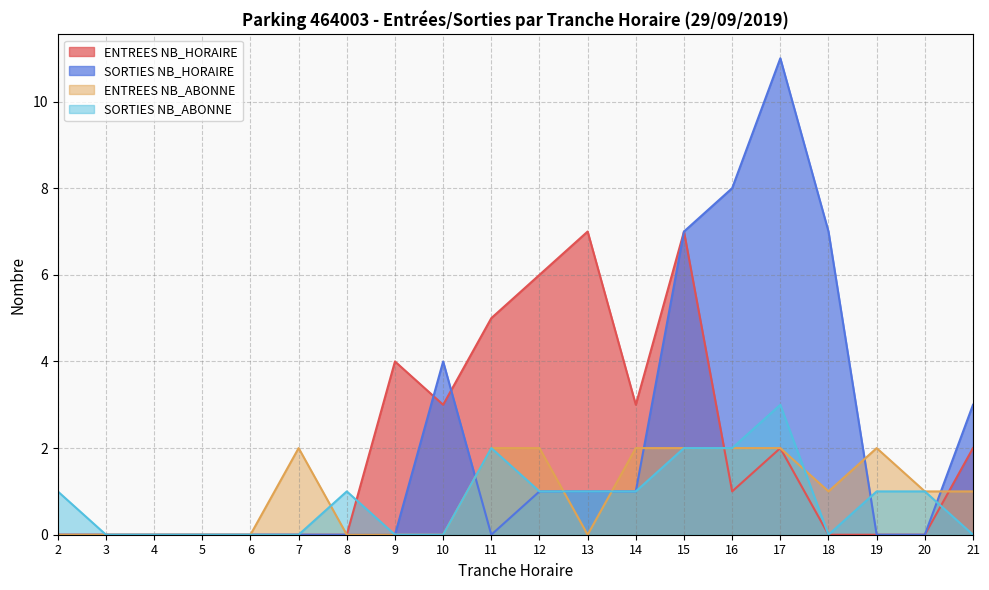

In ENTREES NB_HORAIRE, how many points are lower than both neighbors (excluding endpoints)?

3